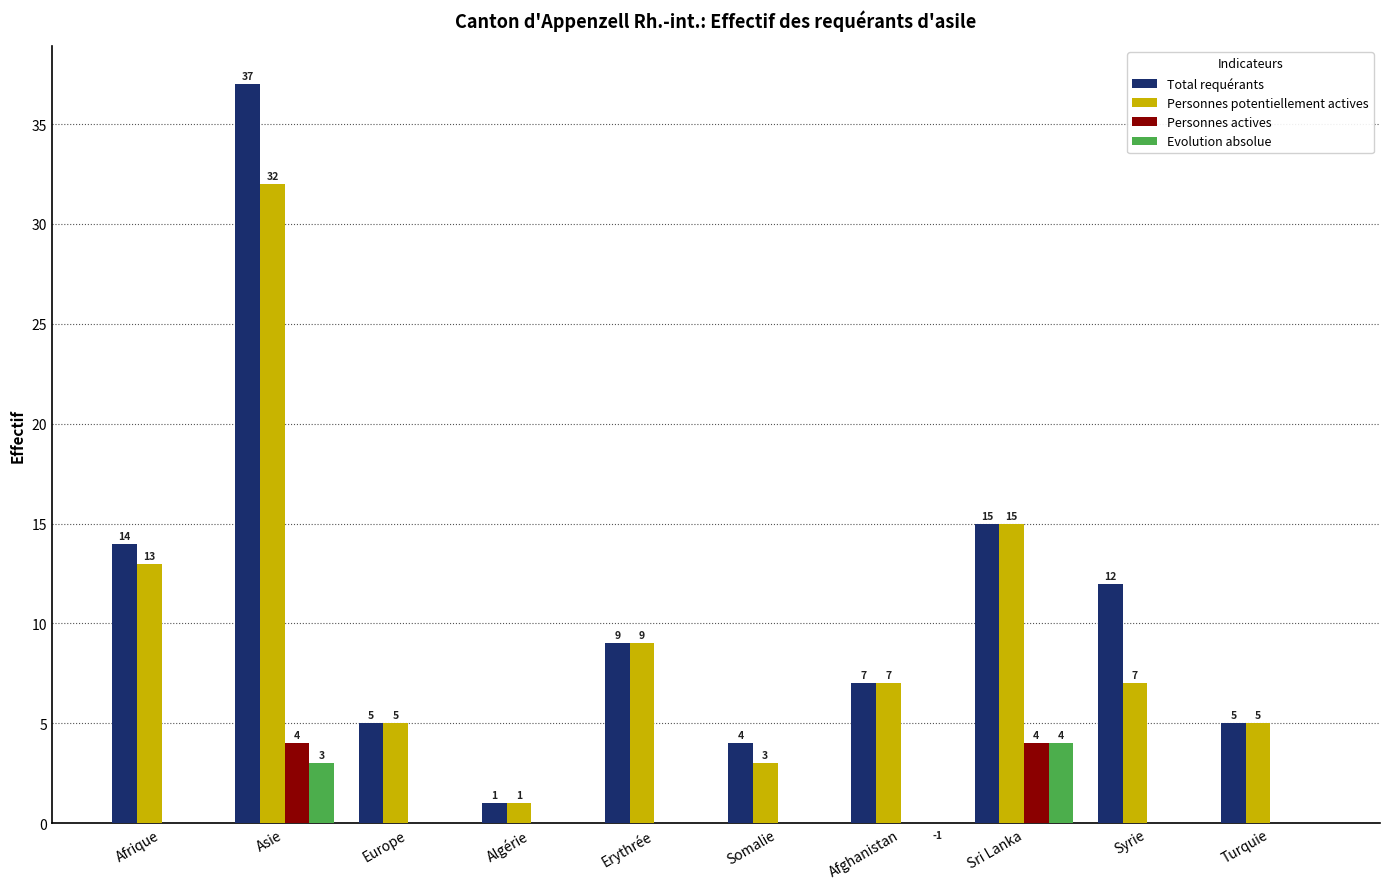

Count the Evolution absolue values in the range 0 to 1.

7